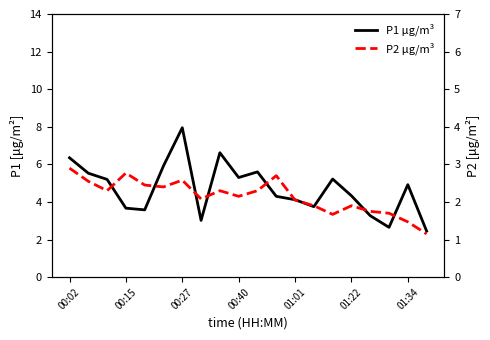

What is the sum of the P1 μg/m³ values at 01:01 and 00:40?

9.4